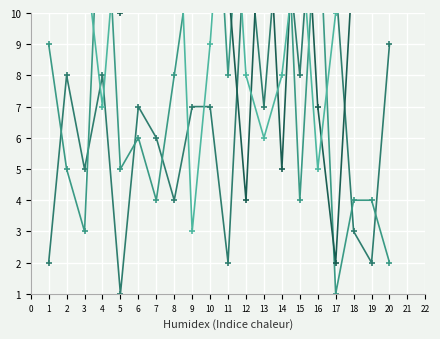

List the labels in order of C2 value, smallest first.

17, 20, 3, 7, 15, 18, 19, 2, 5, 6, 8, 11, 1, 9, 16, 13, 4, 12, 14, 10